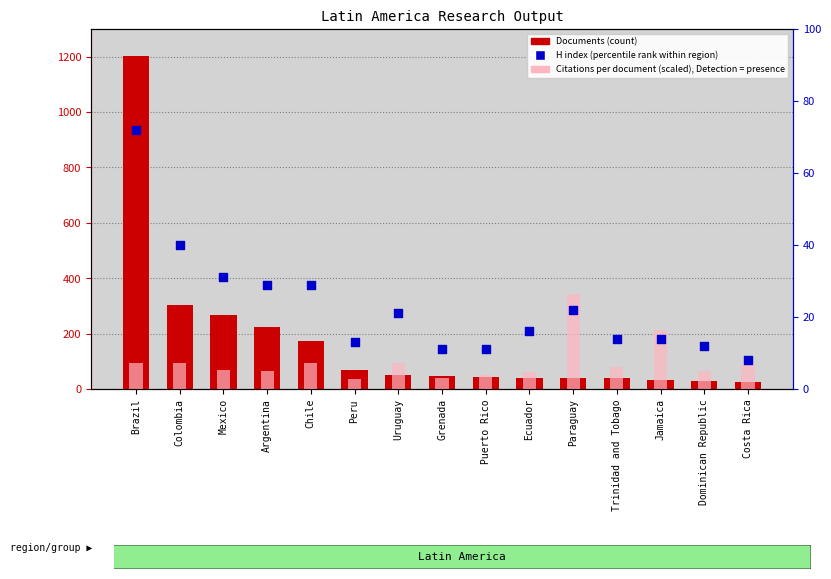

Is the value of Citations per document (scaled) at Chile greater than the value of H index (percentile rank) at Paraguay?

Yes